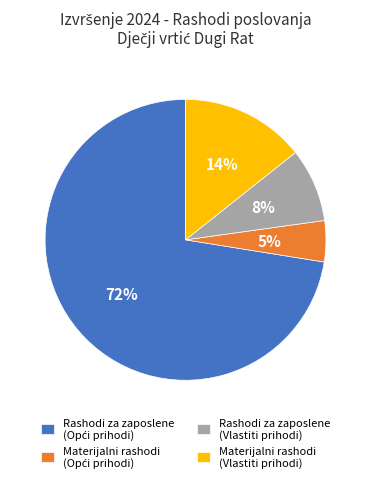

To the nearest percent, what percentage of the pie is Materijalni rashodi (Vlastiti prihodi)?

14%